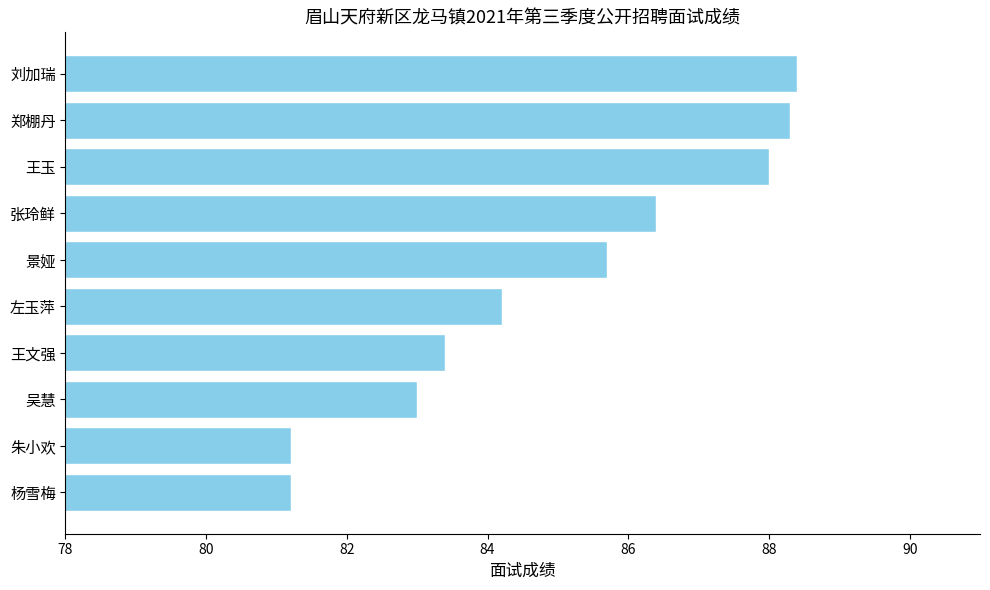

What value does the data have at 刘加瑞?

88.4